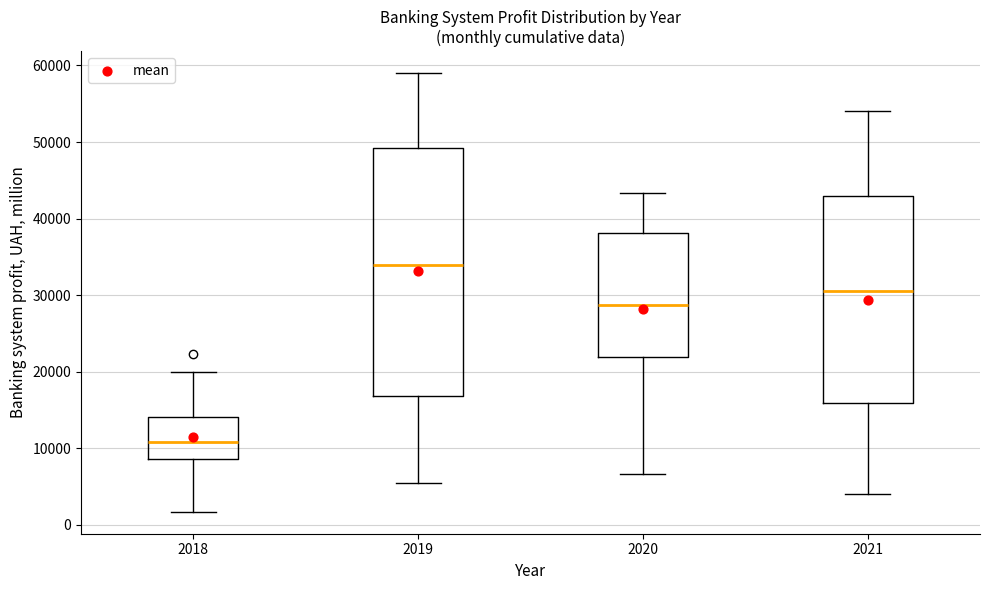

Reading left to right, transcribe this box plot: for each box, give where its median line is, the range the box spans, and where its two whiskers end, as read against the y-axis. The values are not printed on the chart, so give them approximately, as read against the axis.

2018: median 11000, box 9000 to 14000, whiskers 2000 to 20000
2019: median 34000, box 17000 to 49000, whiskers 5000 to 59000
2020: median 29000, box 22000 to 38000, whiskers 7000 to 43000
2021: median 31000, box 16000 to 43000, whiskers 4000 to 54000